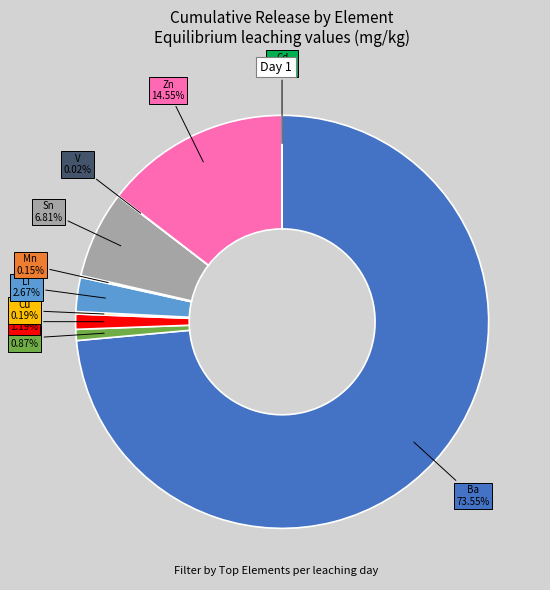

Which category has the smallest portion of the pie?

Cd